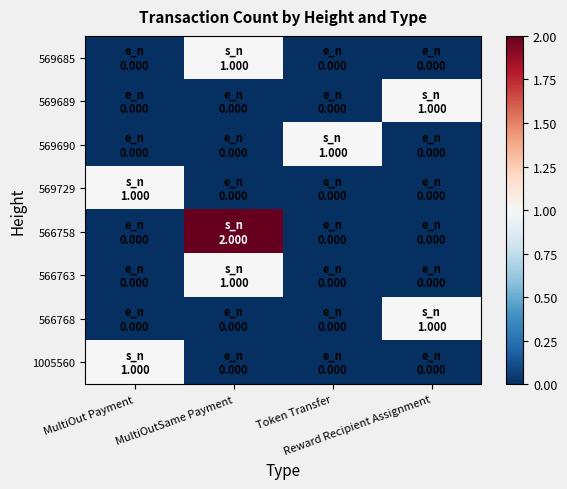

What is the total value across all series at MultiOut Payment?

2